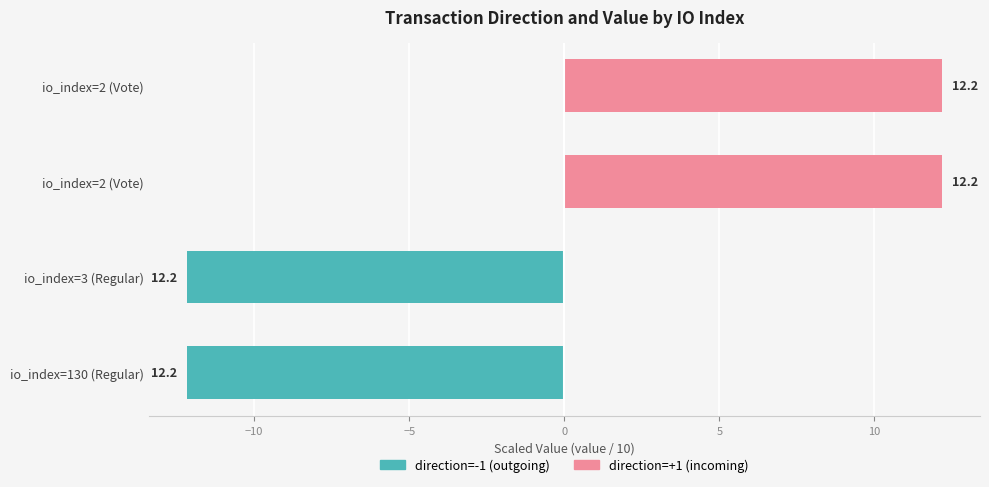

Count the number of categories in the chart.

4